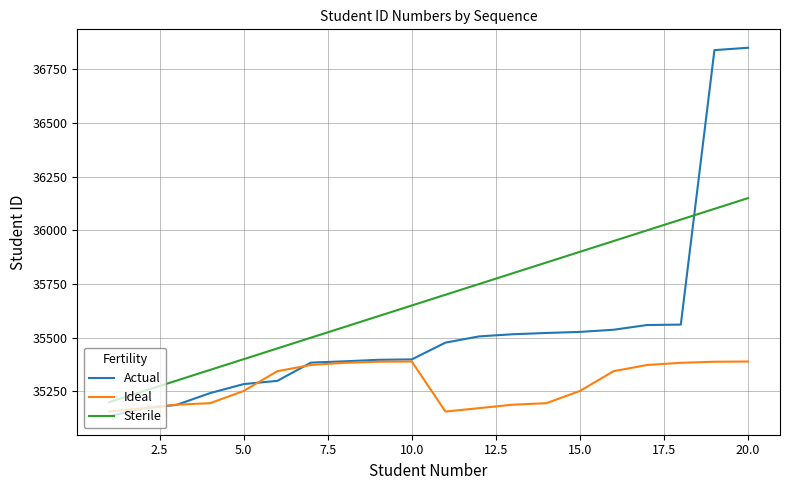

Which series has the largest total across all categories?

Sterile